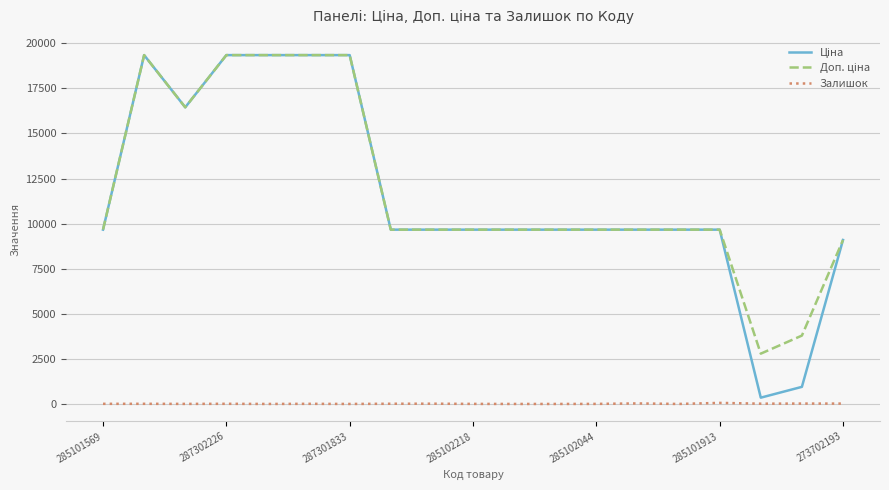

Does the chart display data point markers on the line(s)?

No